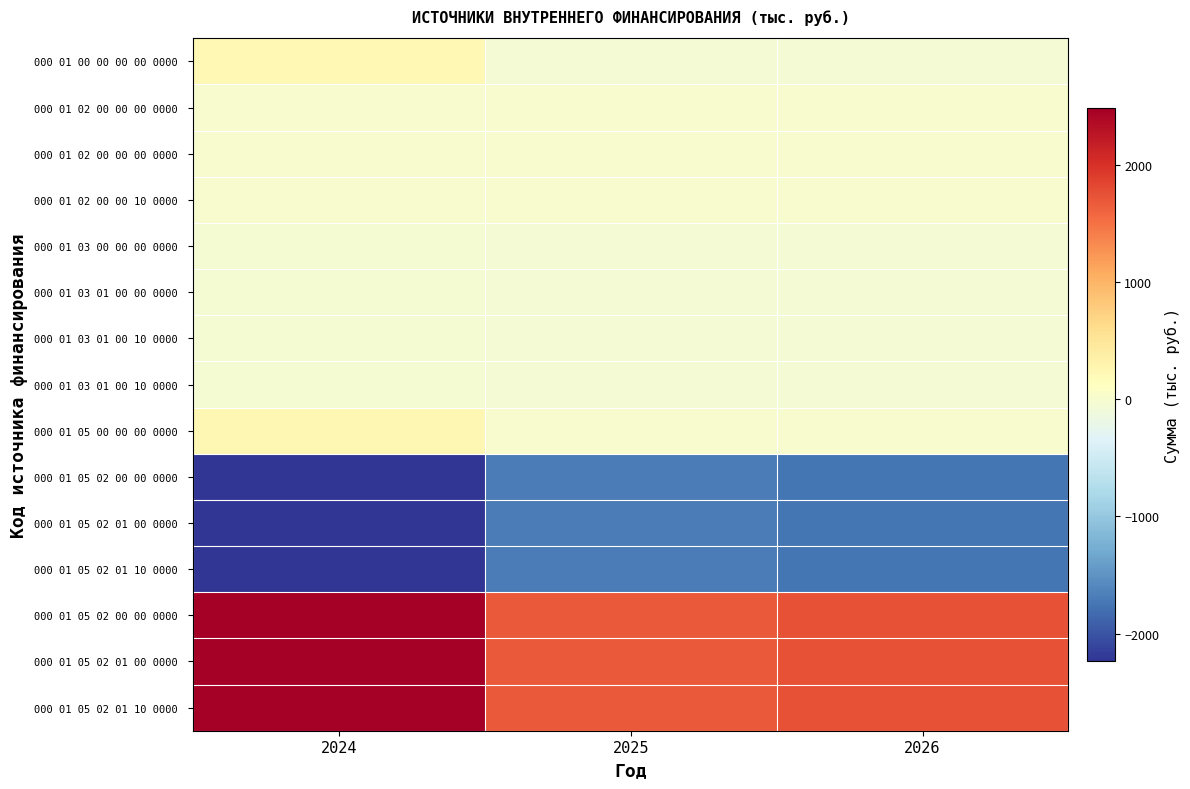

What is the total value across all series at 2026?

-260.0